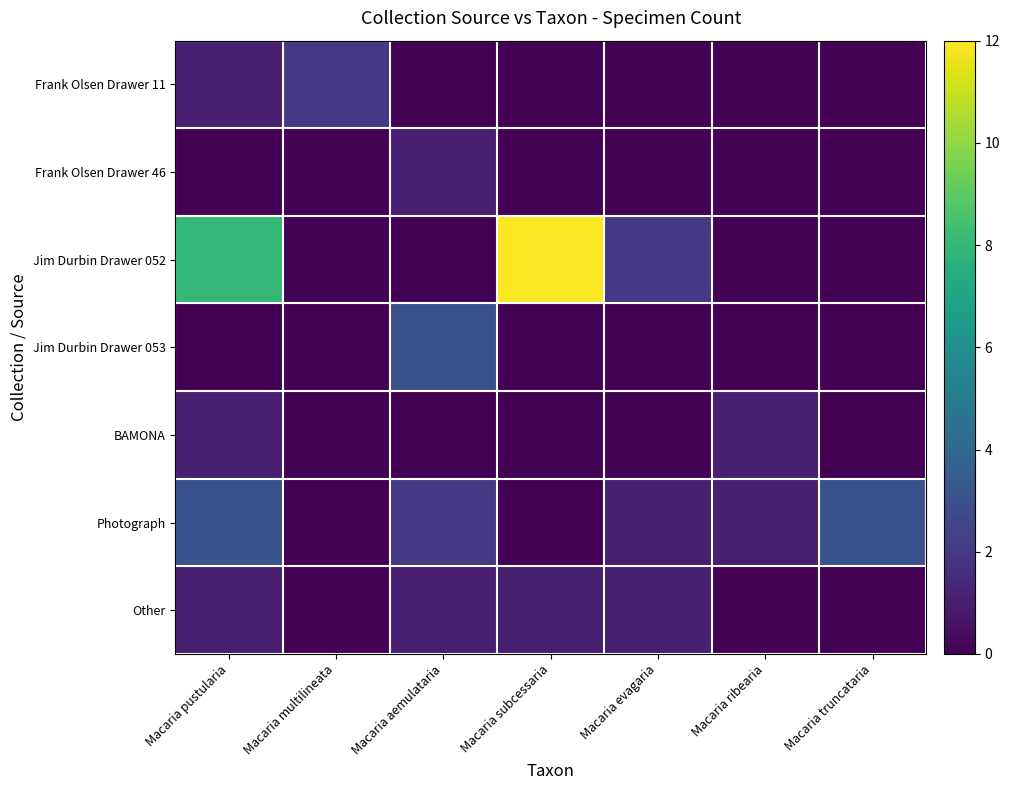

At Macaria truncataria, list the series in order from smallest to largest.

Frank Olsen Drawer 11, Frank Olsen Drawer 46, Jim Durbin Drawer 052, Jim Durbin Drawer 053, BAMONA, Other, Photograph